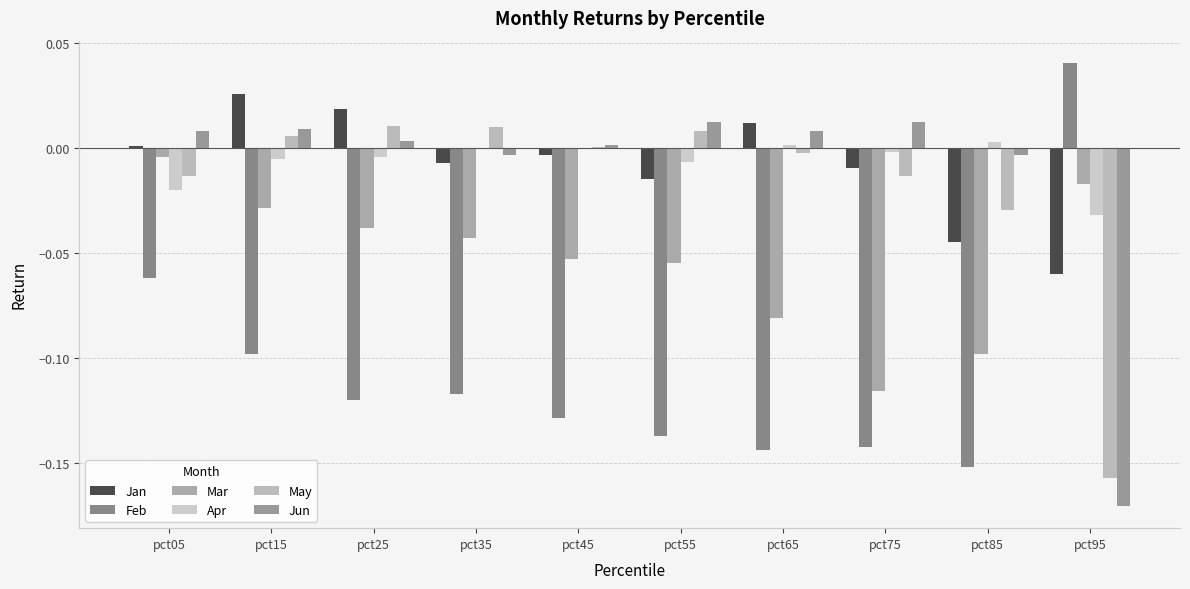

Which label corresponds to the largest value in the chart?

pct95